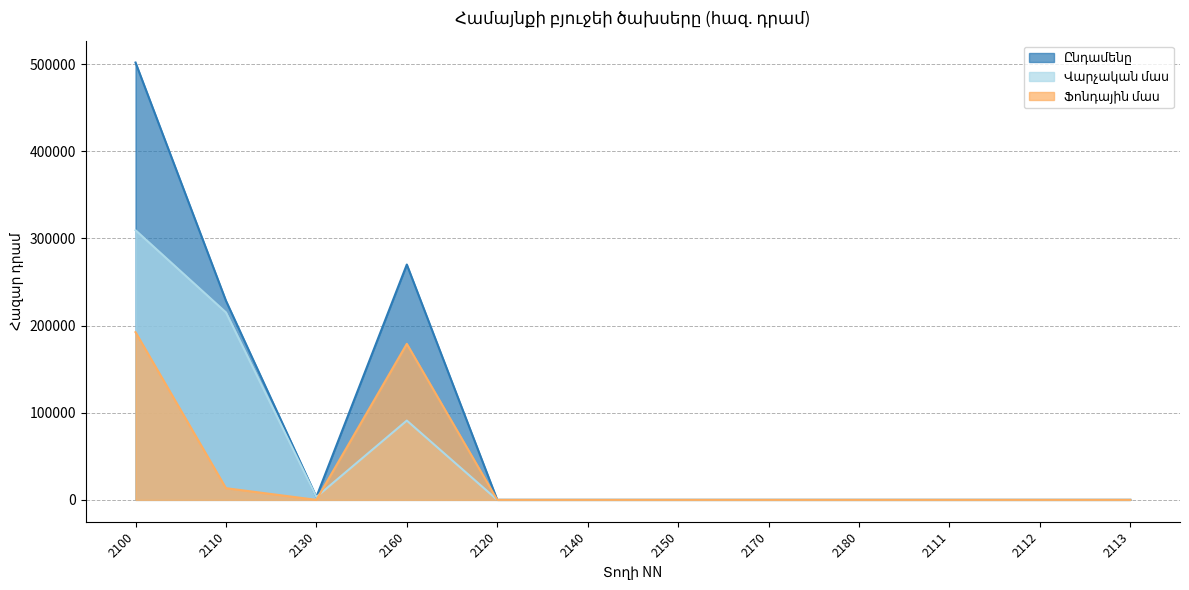

At which category does Ընդամենը reach its first local peak?

2160